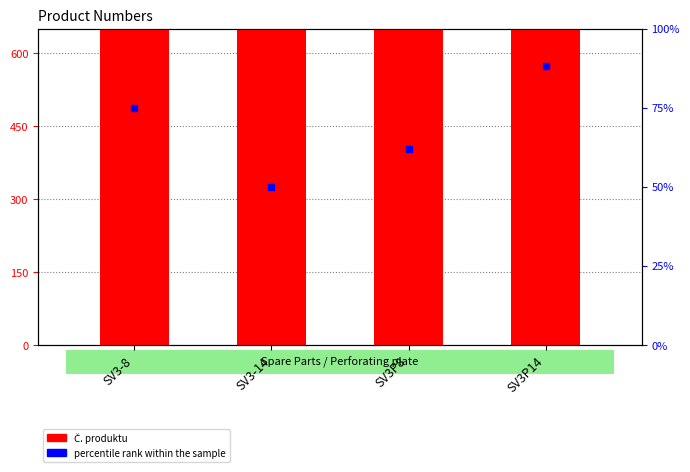

What value does the Č. produktu series have at SV3-8?

307585.0